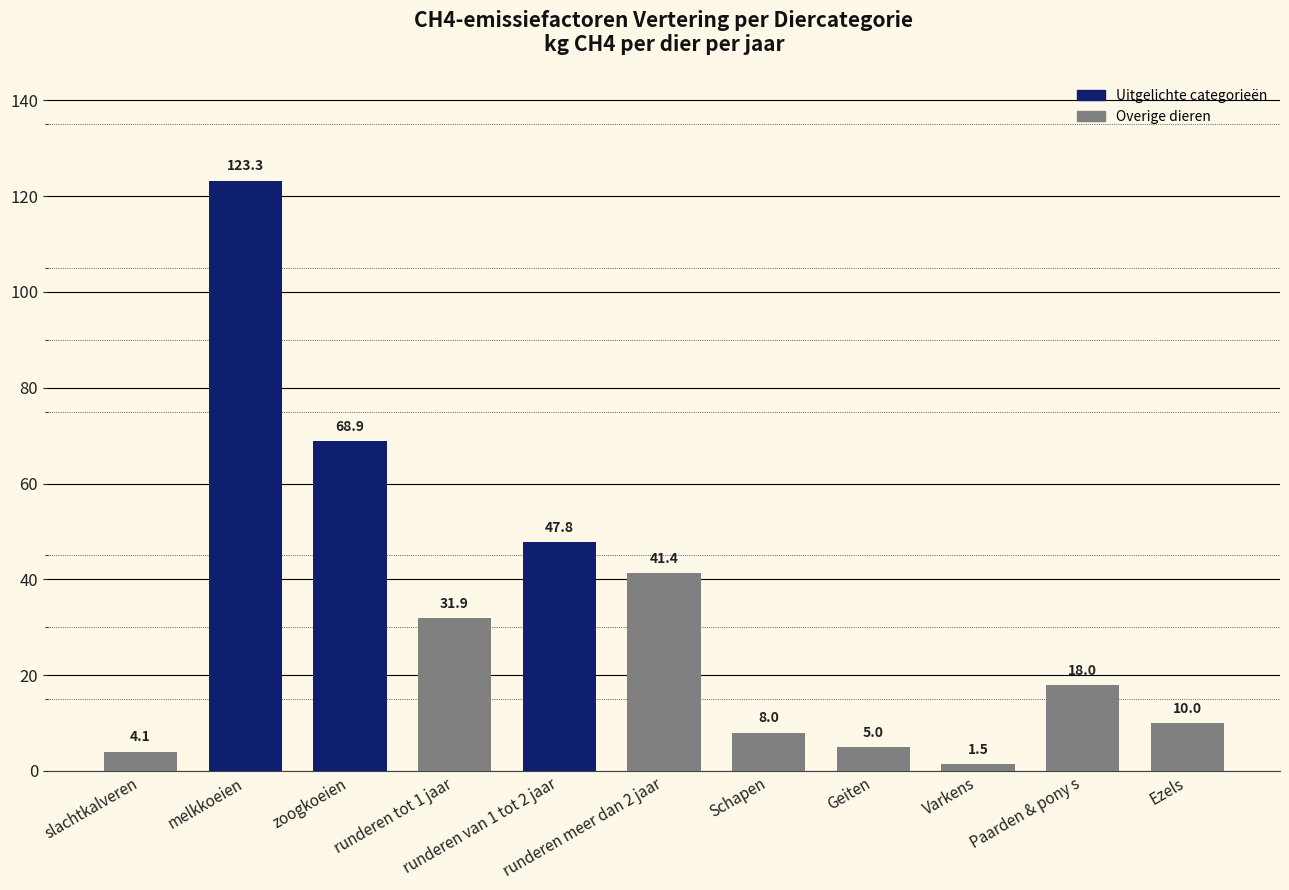

How many bars are there in total?

11